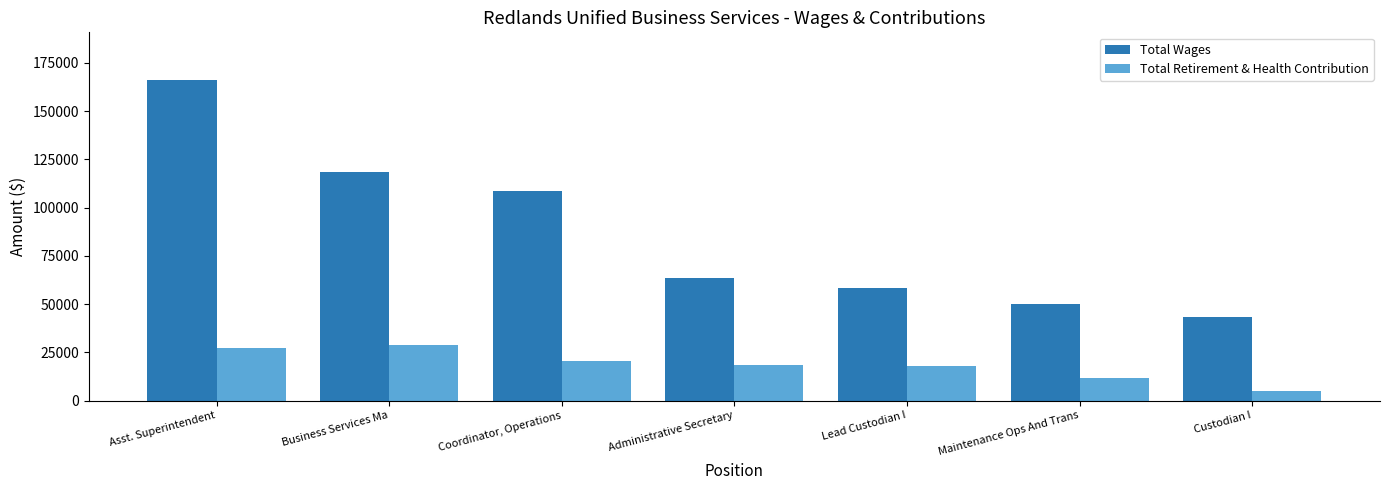

What are all the series names shown in the legend?

Total Wages, Total Retirement & Health Contribution